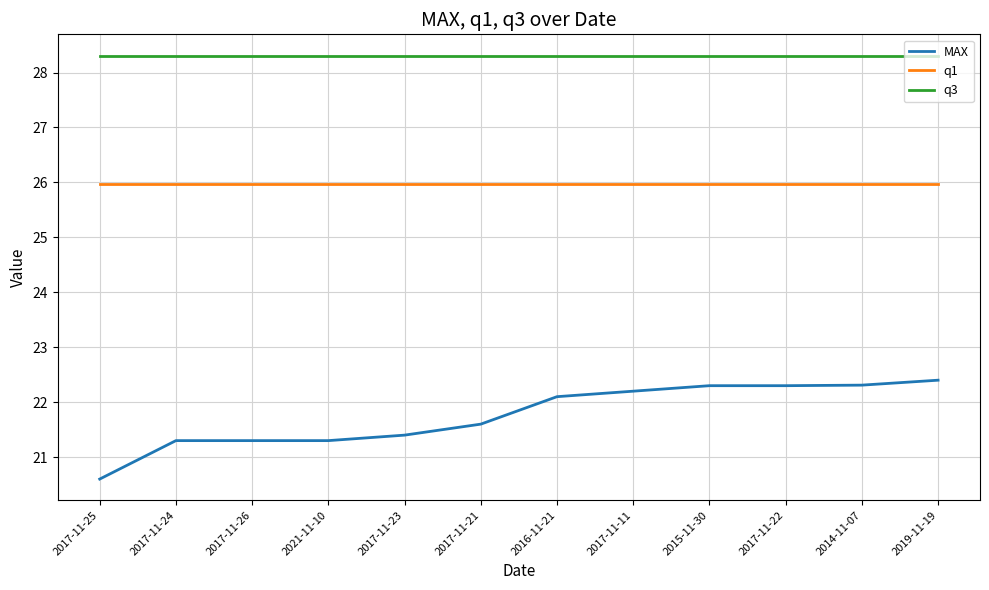

What is the minimum value for q3?

28.3